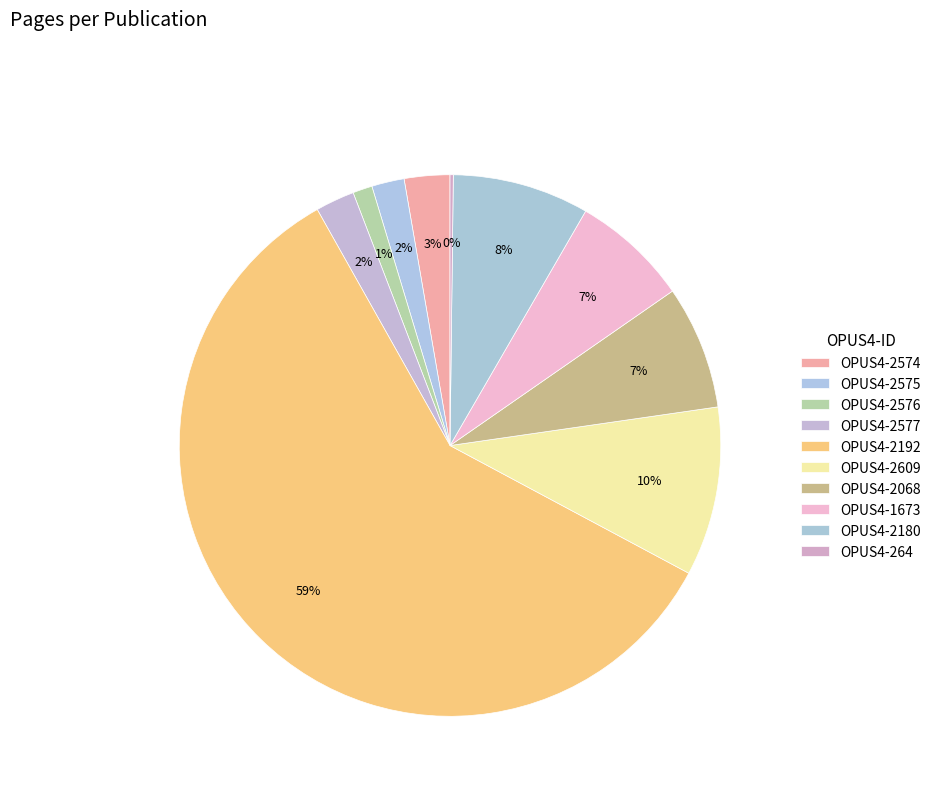

What percentage is the OPUS4-2180 slice, to the nearest percent?

8%